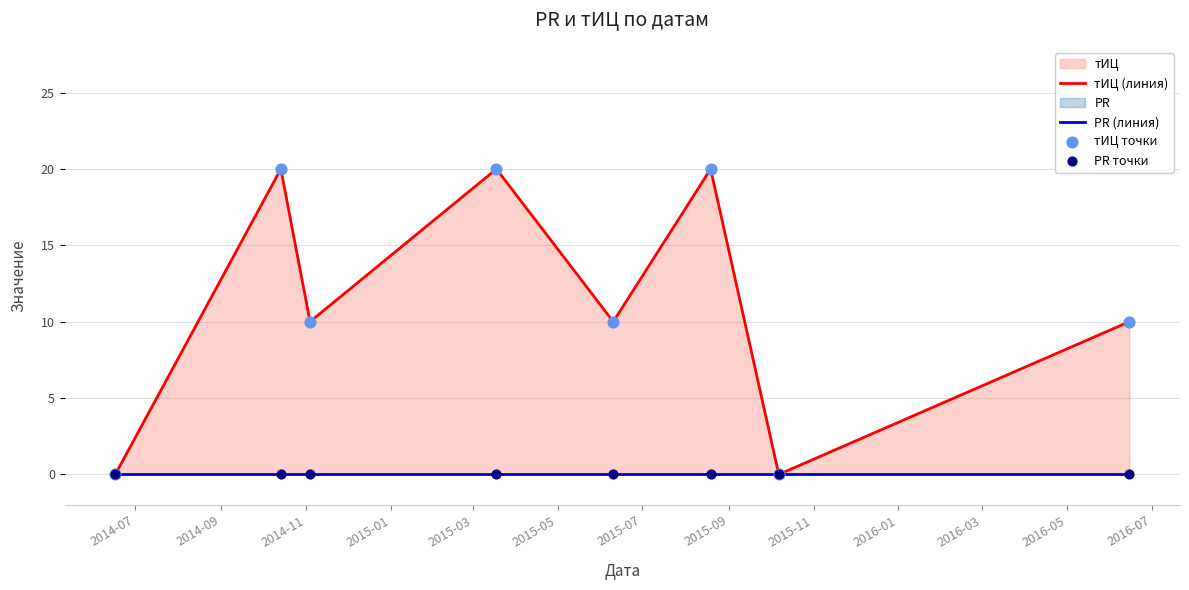

Is the value of тИЦ (линия) at 2014-07 greater than the value of PR точки at 2015-01?

No